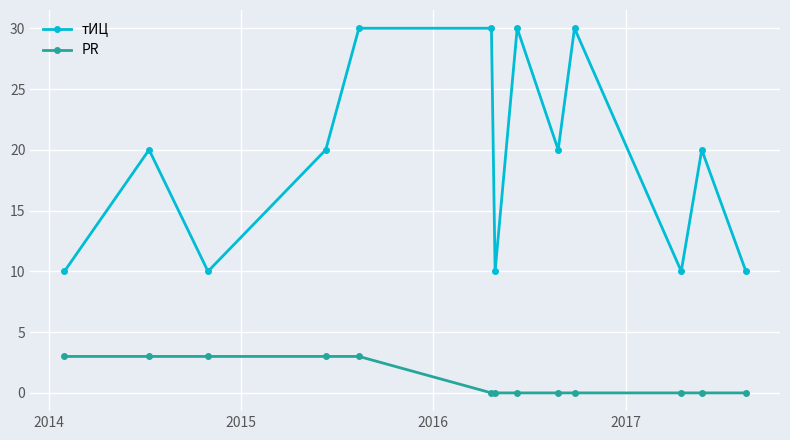

What is the value of the тИЦ point at the 7th from the left?

10